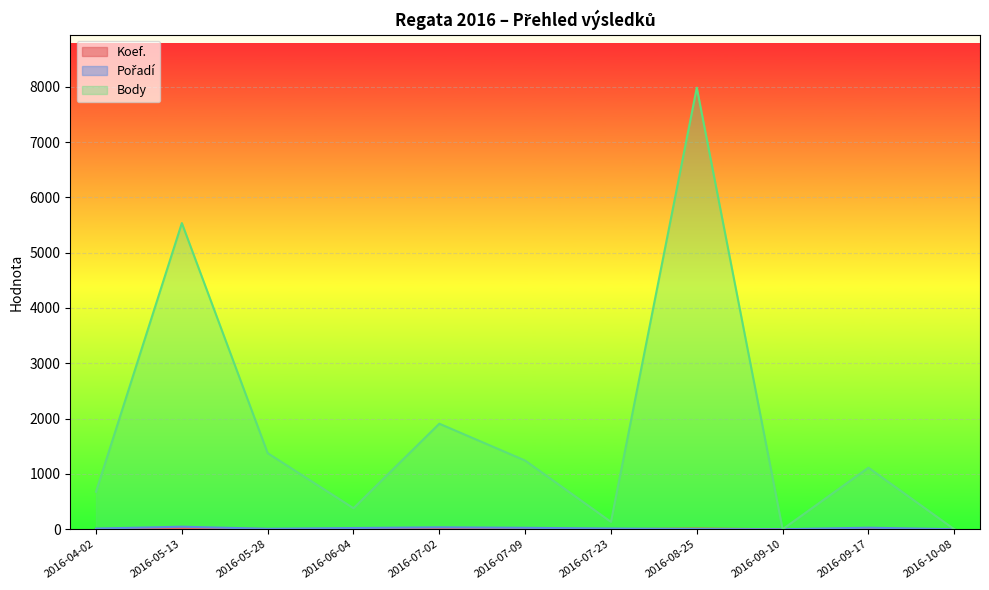

At which category does Pořadí reach its first local peak?

2016-05-13